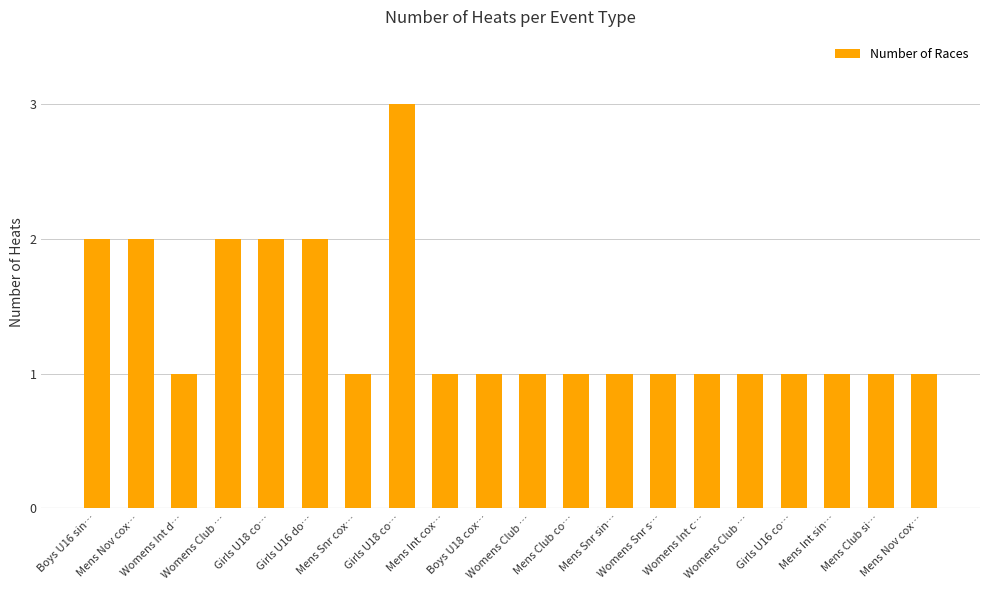

Approximately how many times larger is the value at Womens Club … compared to Mens Snr sin…?

2.0